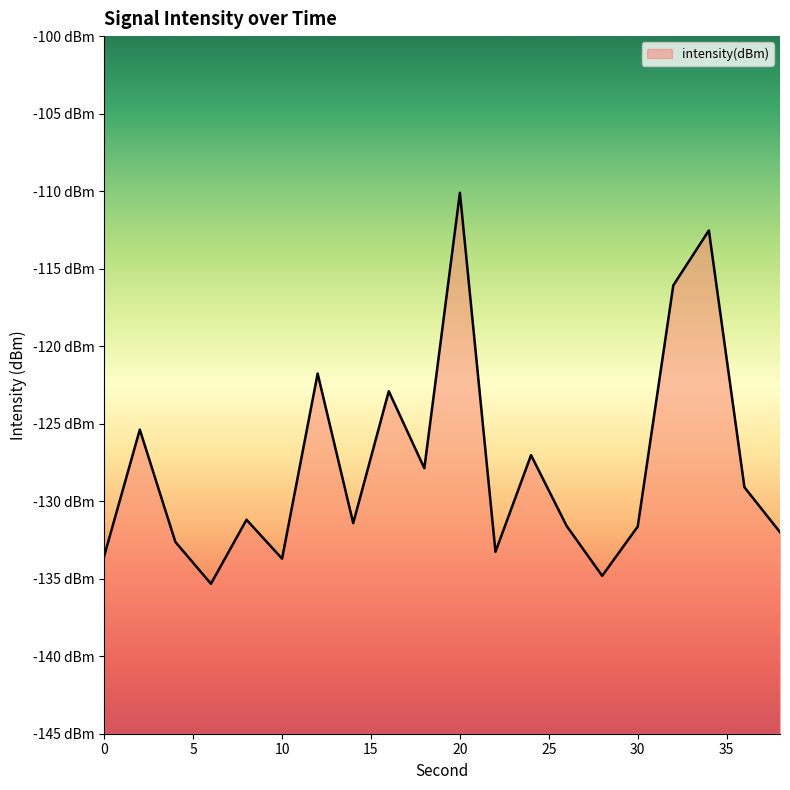

Which label corresponds to the largest value in the chart?

20